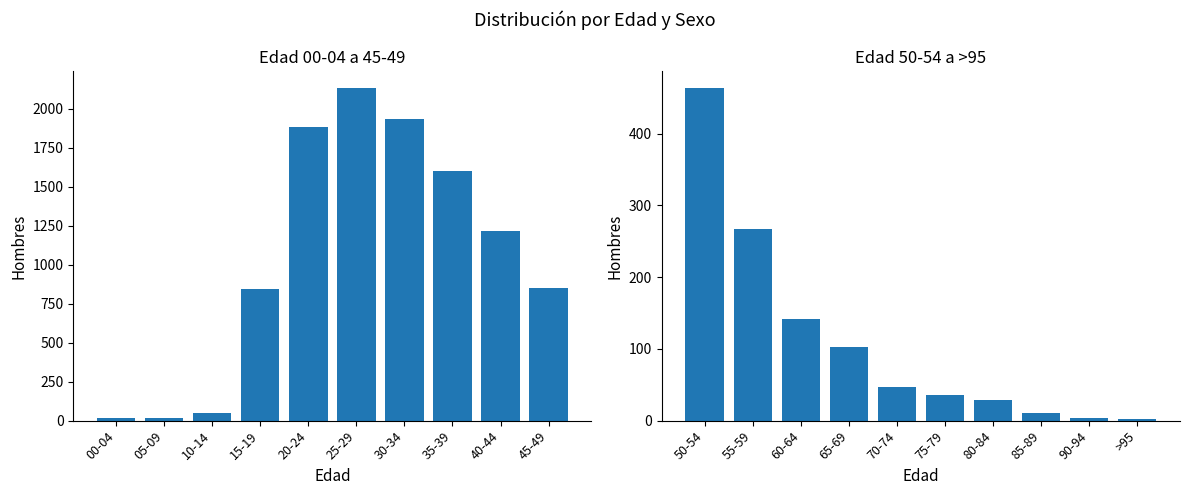

Which category has the highest value across all series?

25-29